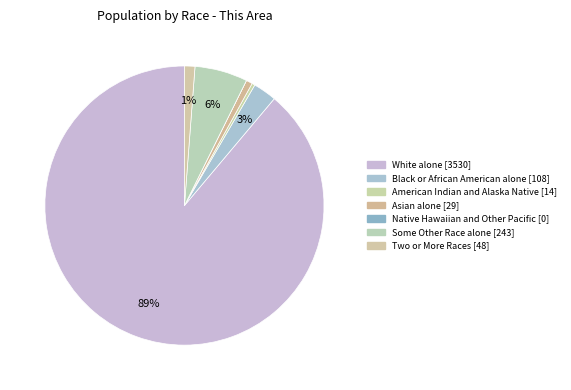

The White alone slice represents 99% of the pie. True or false?

False